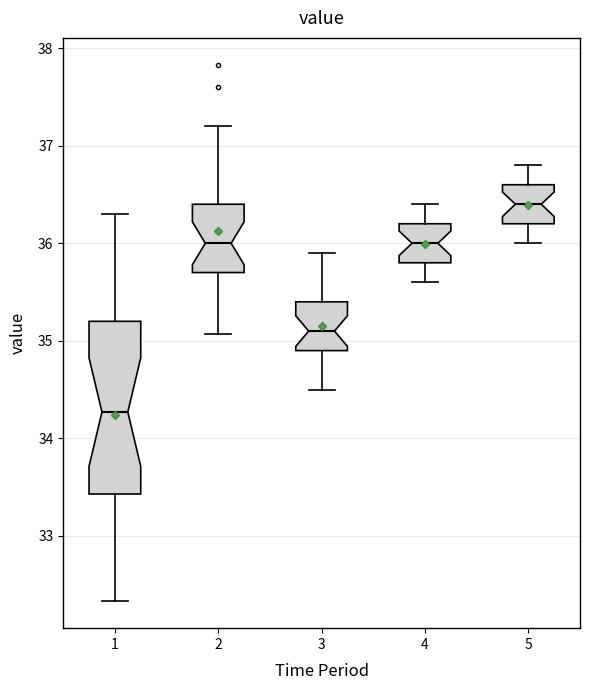

Where does the upper whisker of the box at x = 1 end on the y-axis? The values are not printed on the chart, so give them approximately, as read against the axis.

36.3